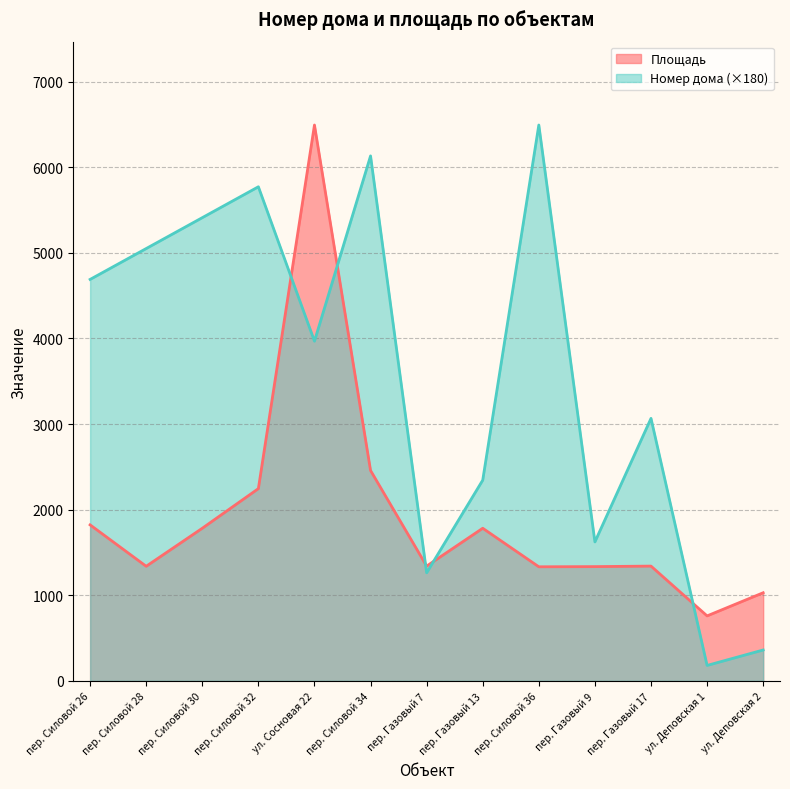

What is the average value of the Номер дома series?

3565.2